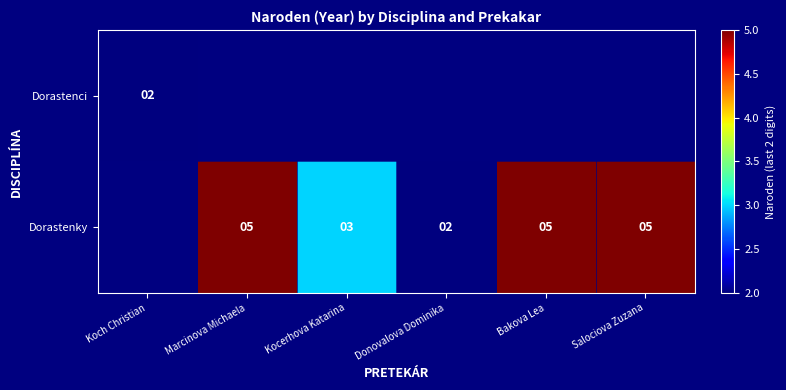

What is the greatest value displayed?

5.0